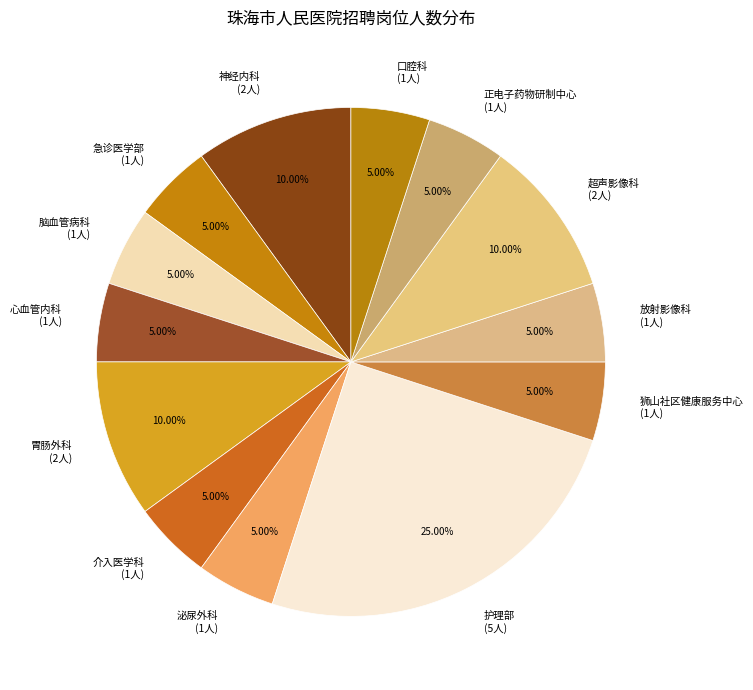

True or false: 神经内科 accounts for 10% of the total.

True